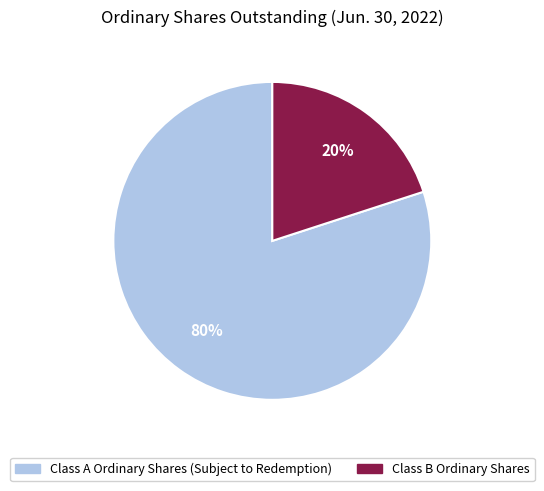

How many segments does this pie chart have?

2